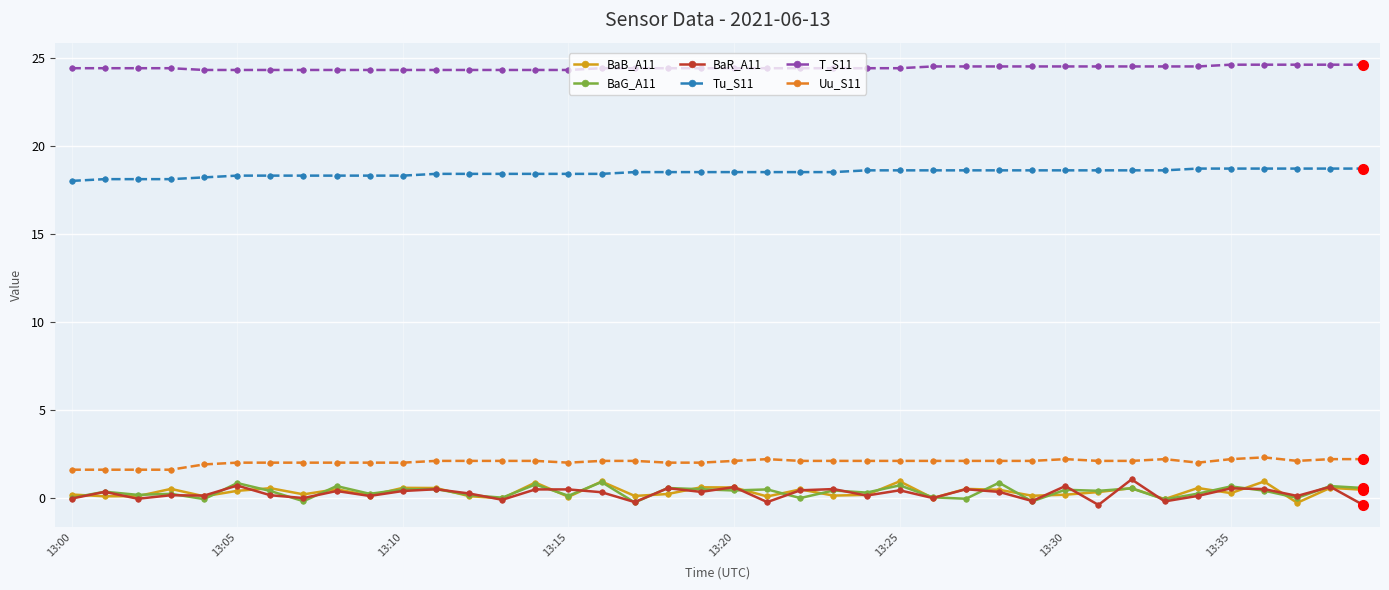

What is the highest value of the Tu_S11 series?

18.7